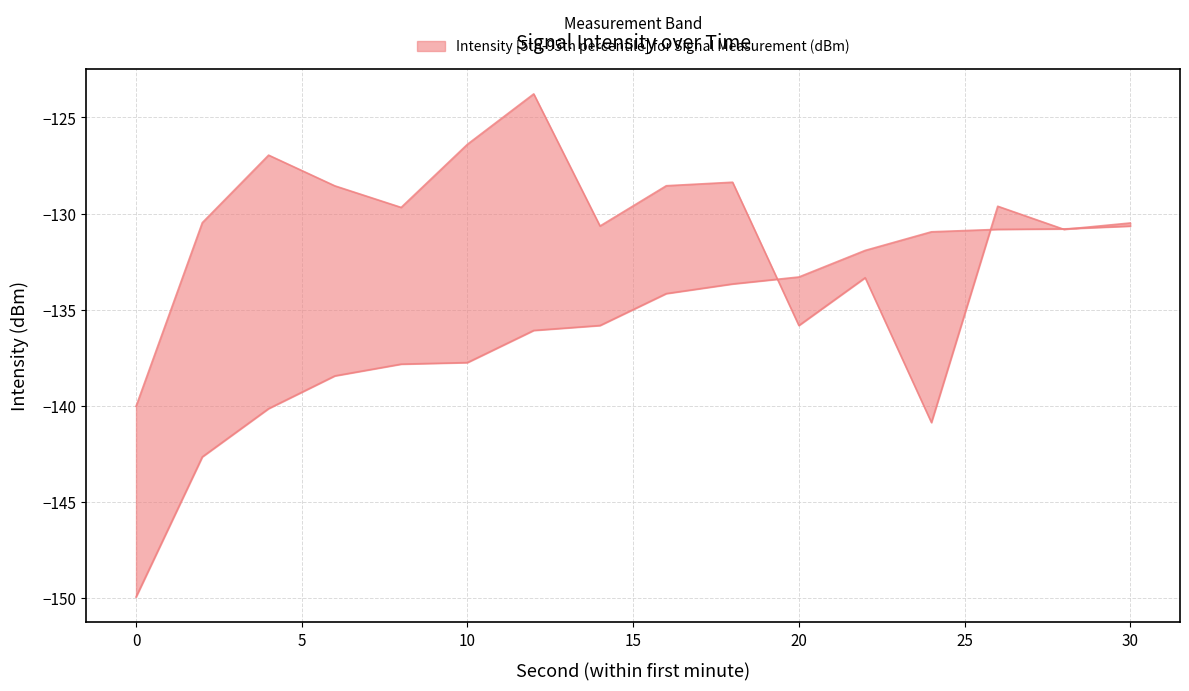

What is the value of the upper point at the 11th from the left?

-135.8